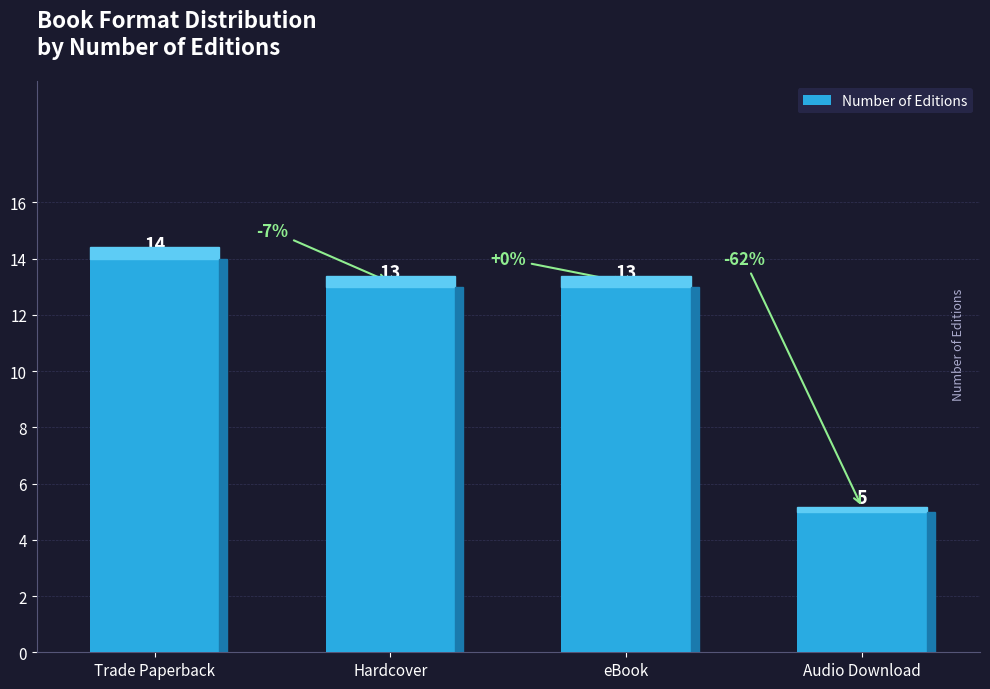

What is the sum of the values at Audio Download and Trade Paperback?

19